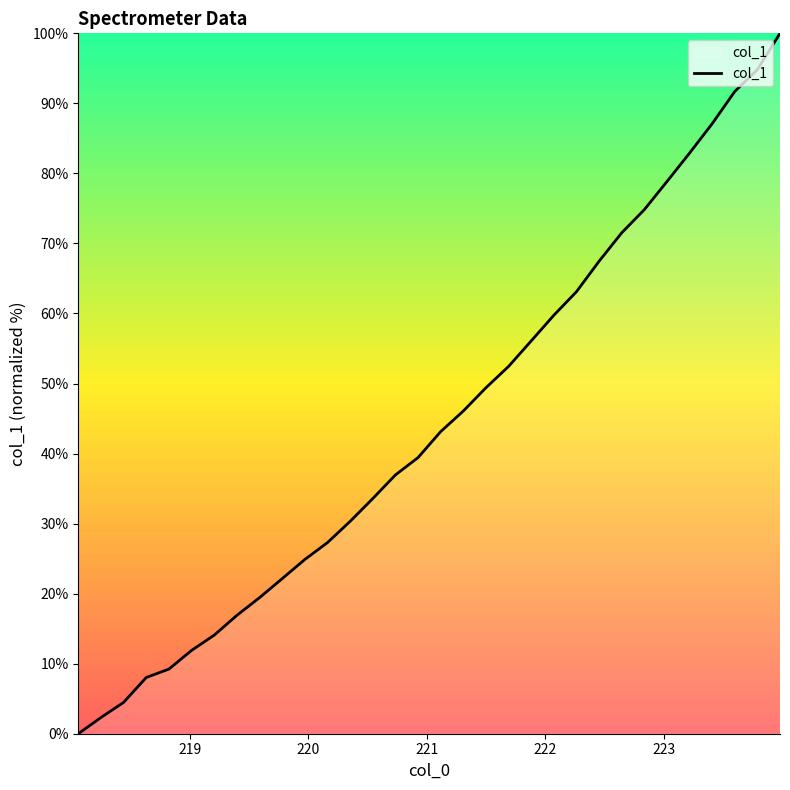

What is the maximum value shown in the chart?

100.0